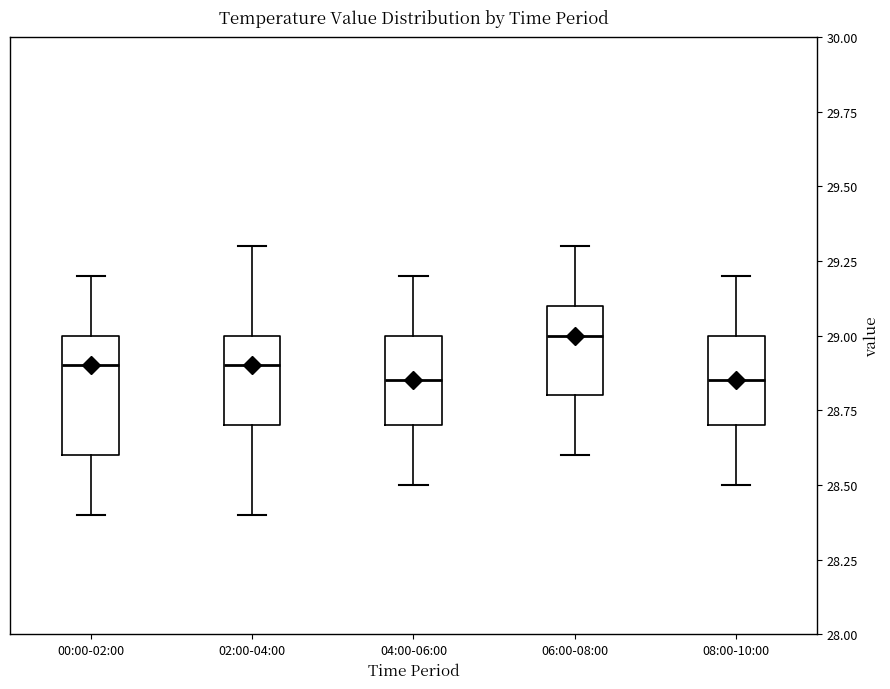

Where does the lower whisker of the box for 08:00-10:00 end on the y-axis? The values are not printed on the chart, so give them approximately, as read against the axis.

28.50